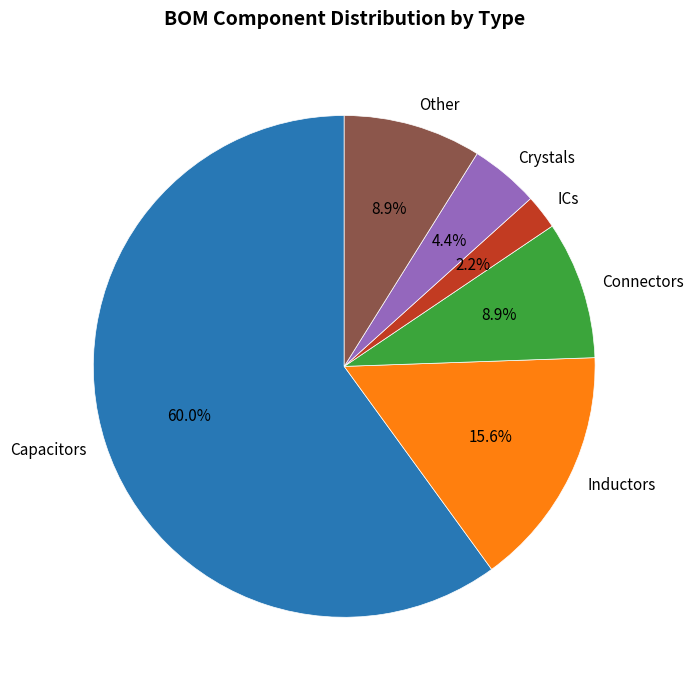

To the nearest percent, what is the difference between the largest and smallest slice percentages?

58%